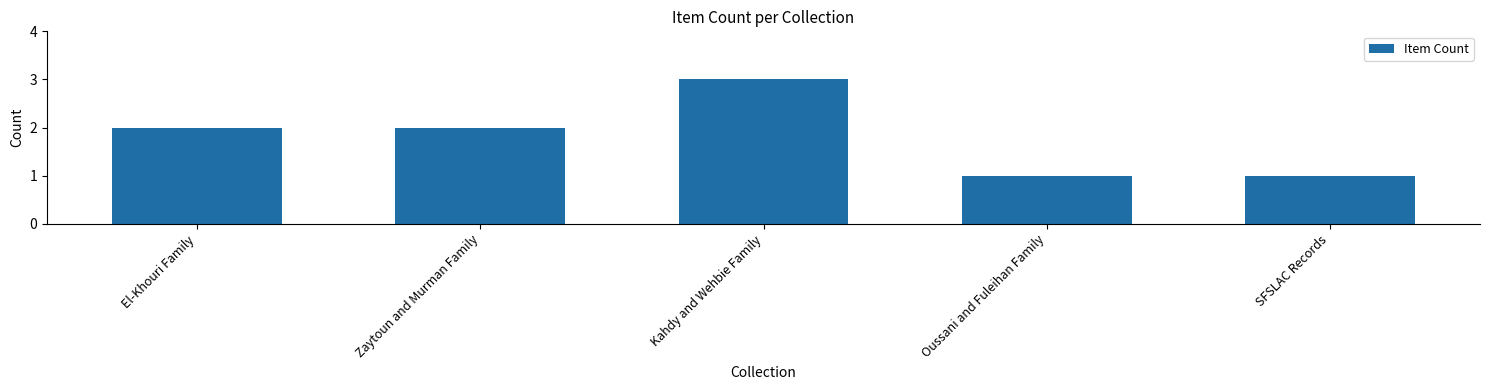

What is the label of the 1st bar from the left?

El-Khouri Family